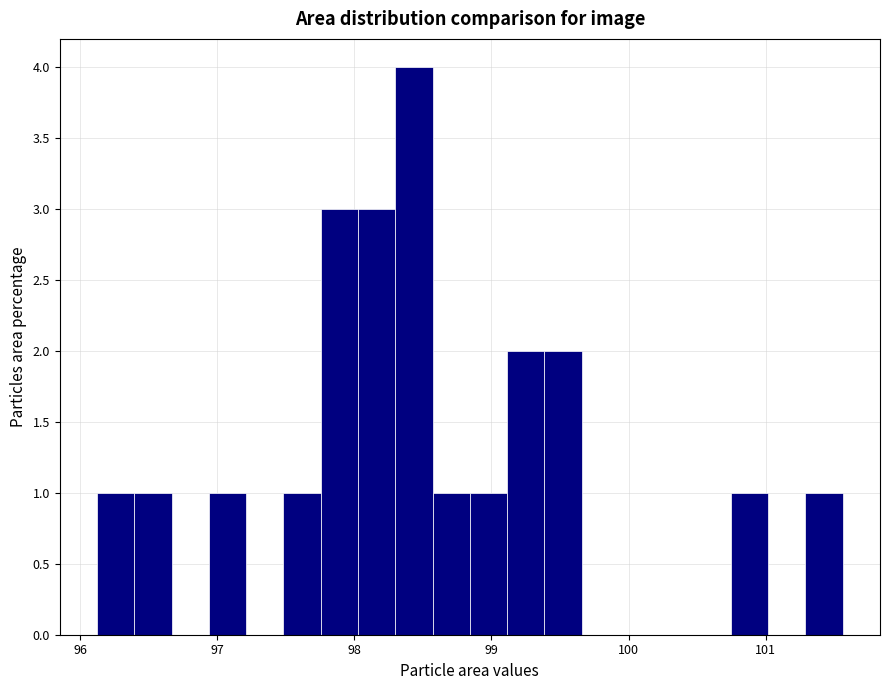

Around what value on the x-axis is the tallest bar? Give the approximate position of its centre, as read against the axis.

98.4